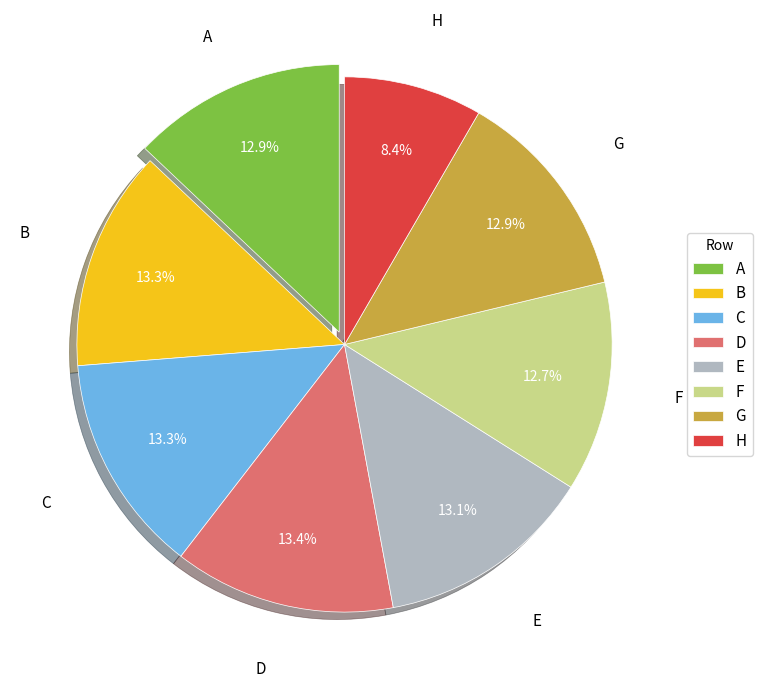

Is it true that A is 13% of the pie?

True